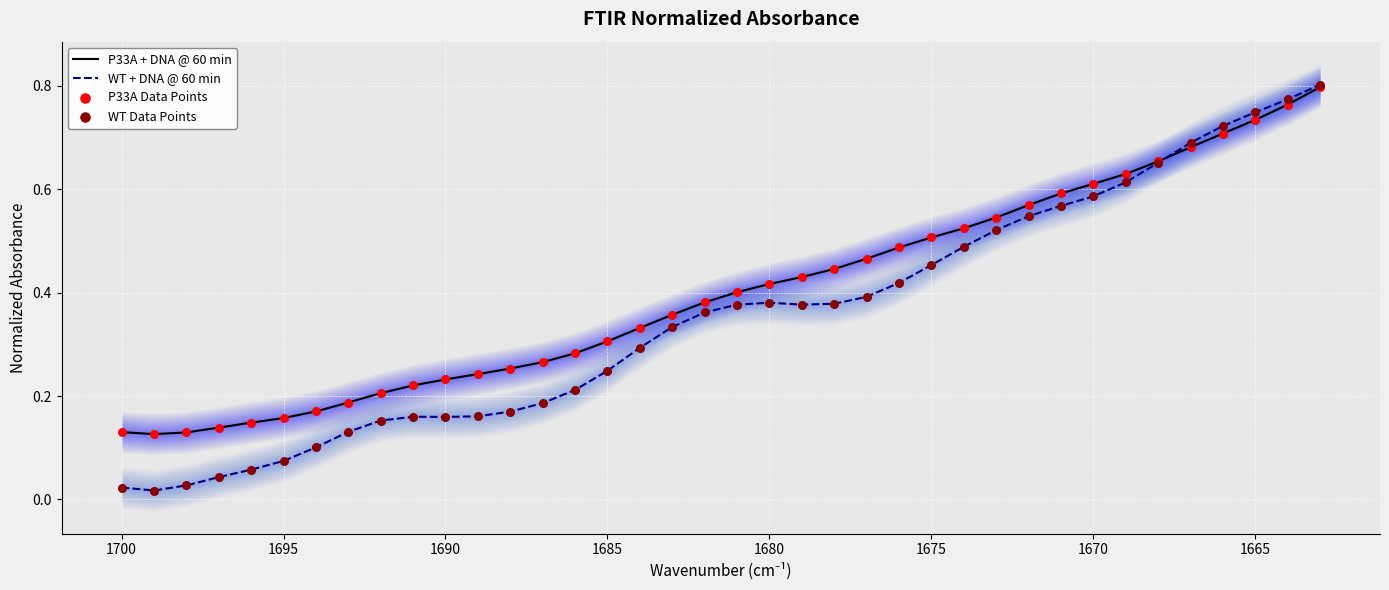

Which series has the largest Y range (max minus min)?

WT + DNA @ 60 min